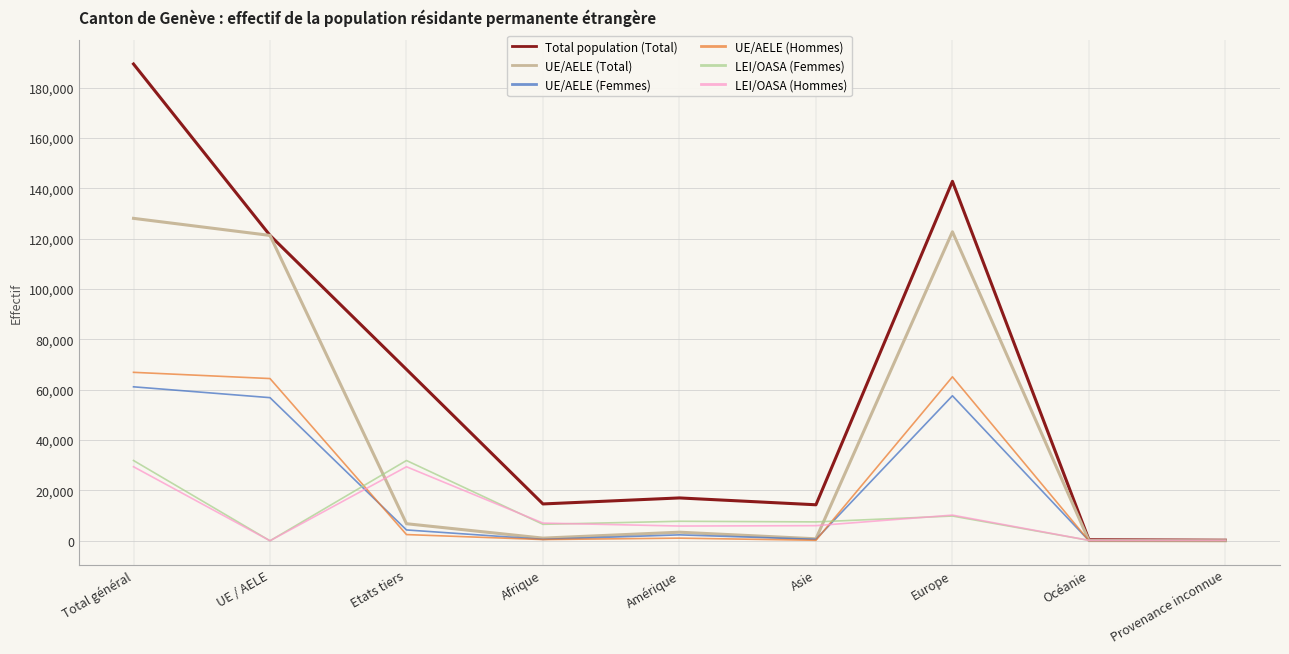

What is the highest value of the UE/AELE (Hommes) series?

66920